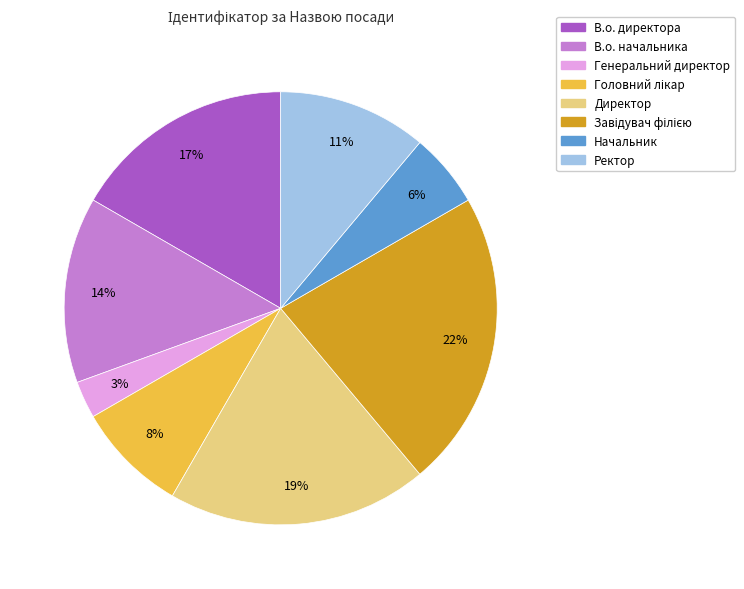

How many slices are in this pie chart?

8